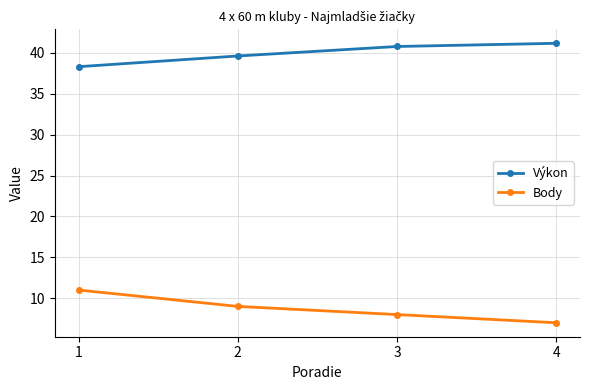

What is the maximum value for Body?

11.0